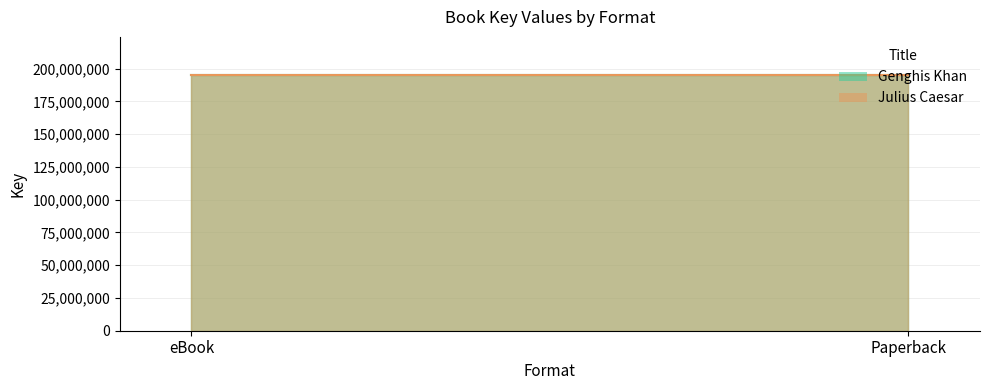

What is the value of the Genghis Khan point at the 2nd from the left?

194953080